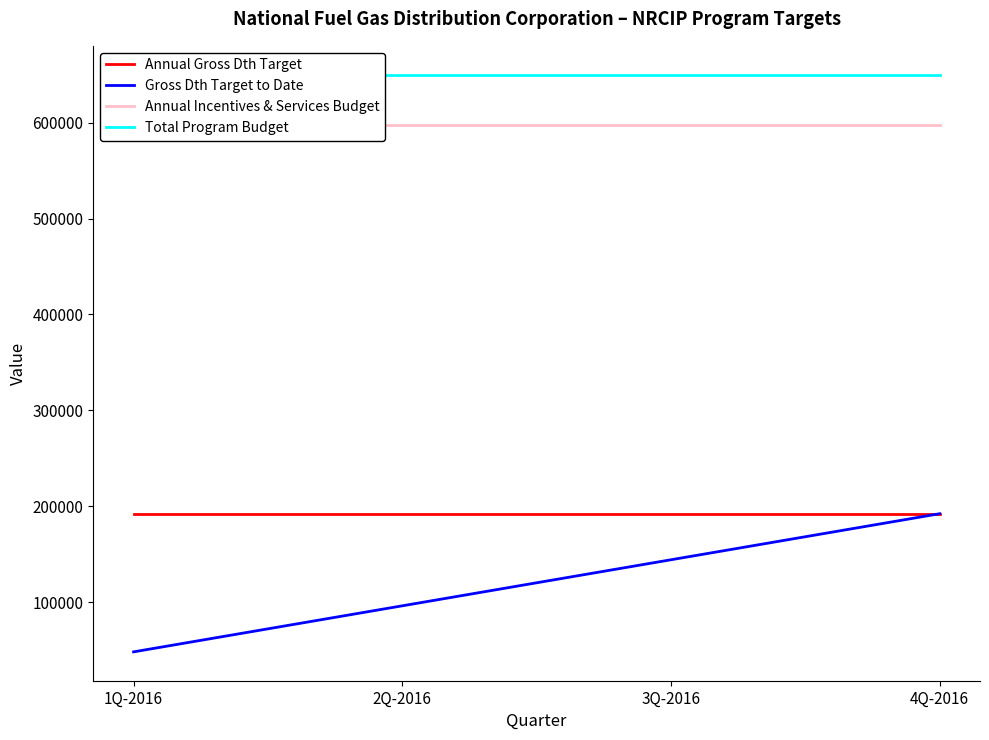

Rank the categories by Annual Incentives & Services Budget value from lowest to highest.

1Q-2016, 2Q-2016, 3Q-2016, 4Q-2016